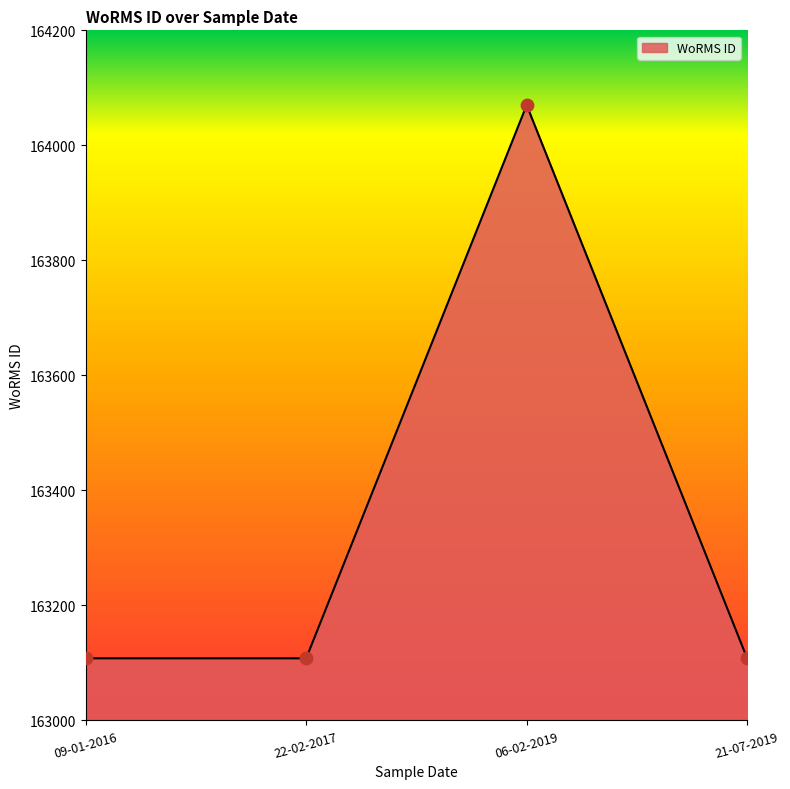

Approximately how many times larger is the value at 22-02-2017 compared to 09-01-2016?

1.0